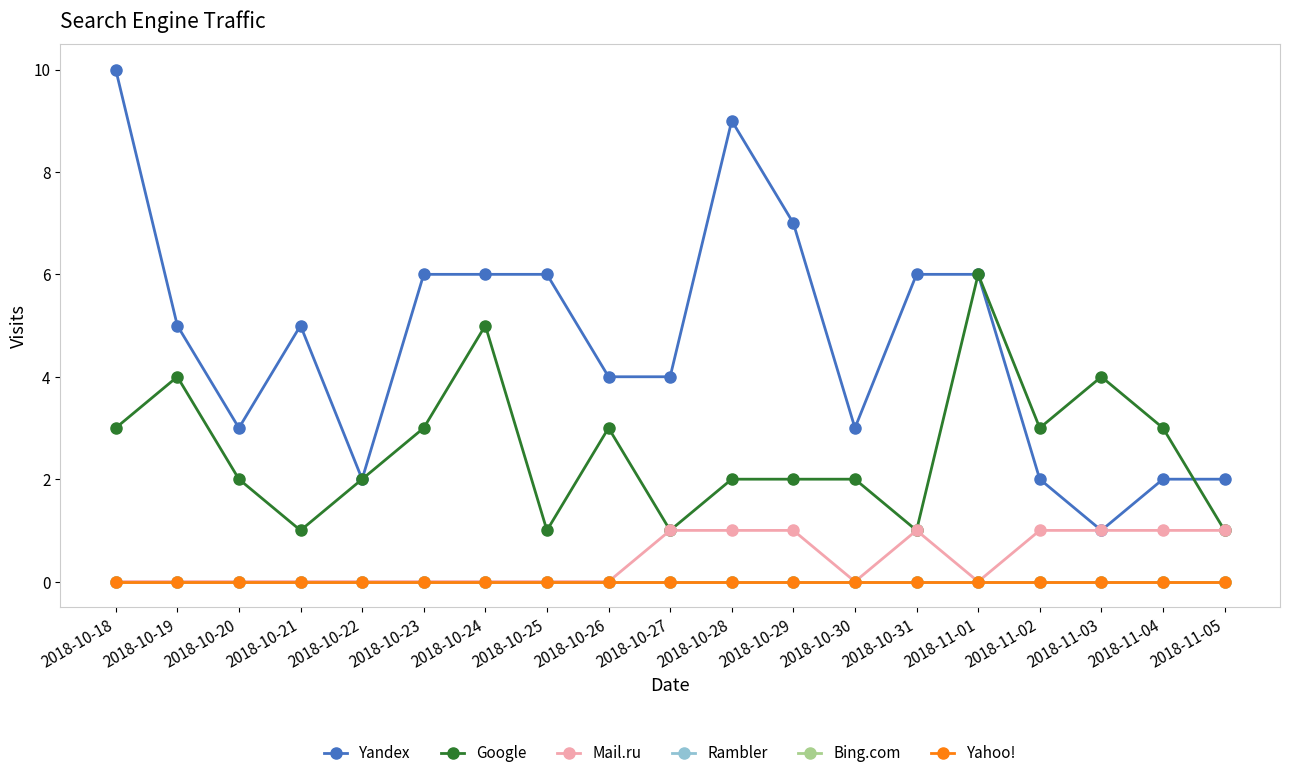

At which category does Google reach its first local valley?

2018-10-21